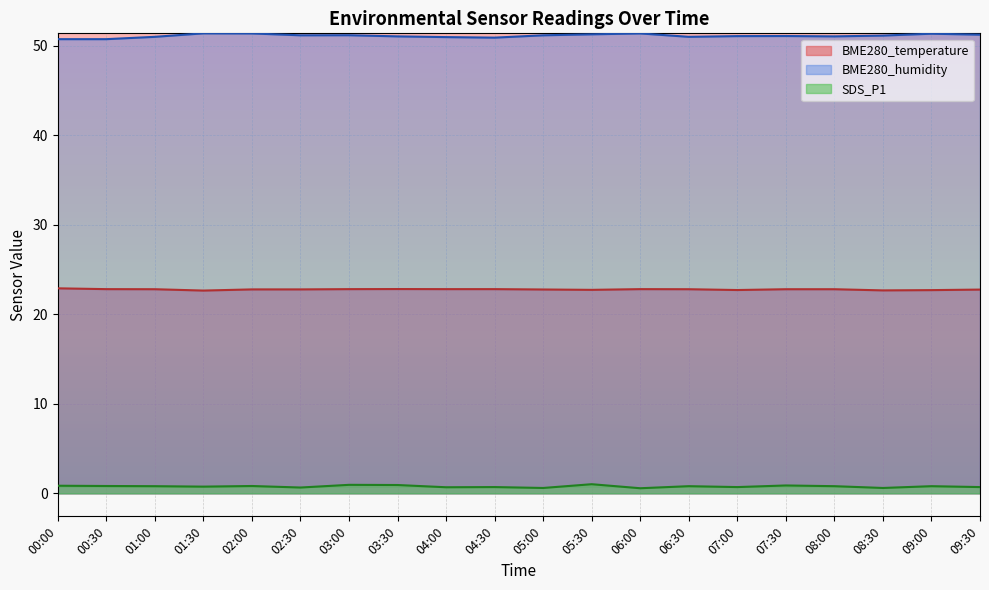

What is the label of the 11th point from the right?

04:30